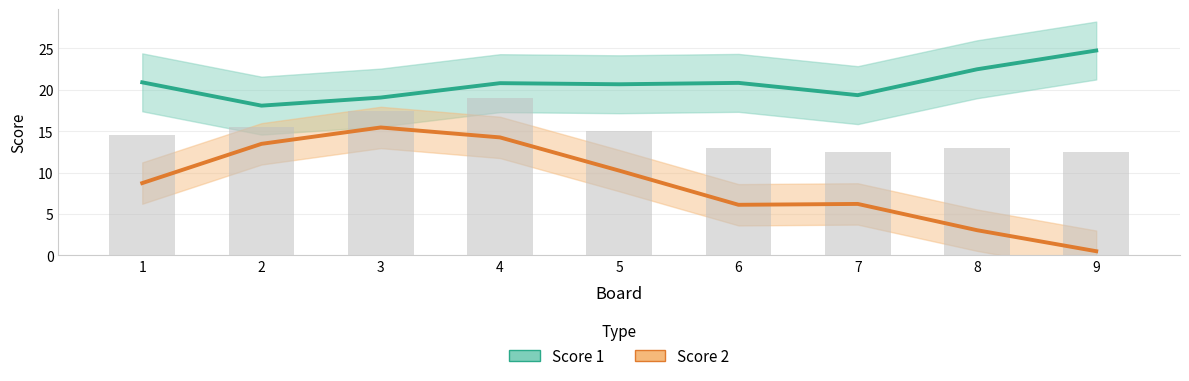

What is the value of the Score 2 bar at the 7th from the left?

6.2